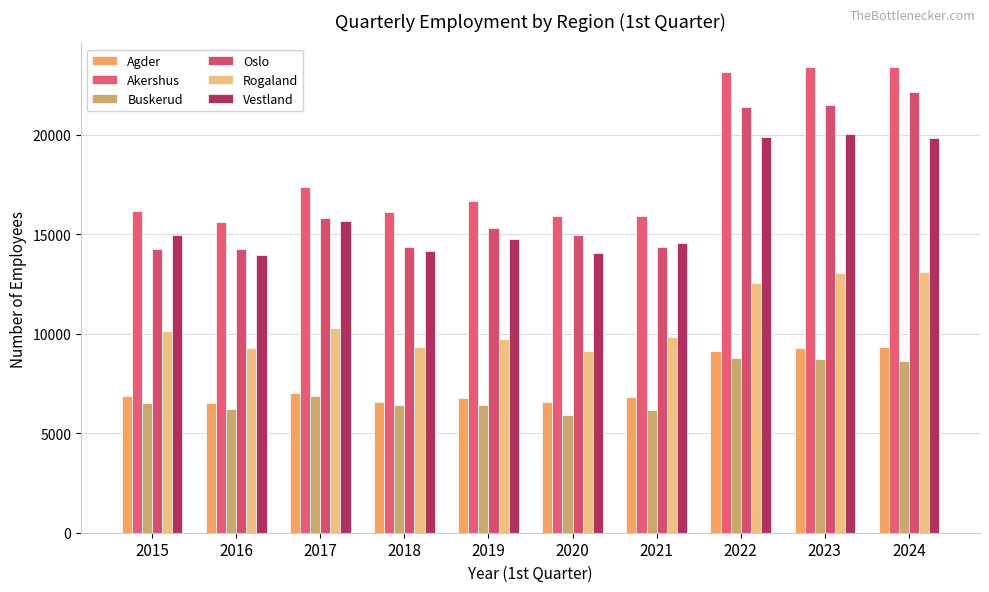

What is the value of the Oslo bar at the 10th from the left?

22168